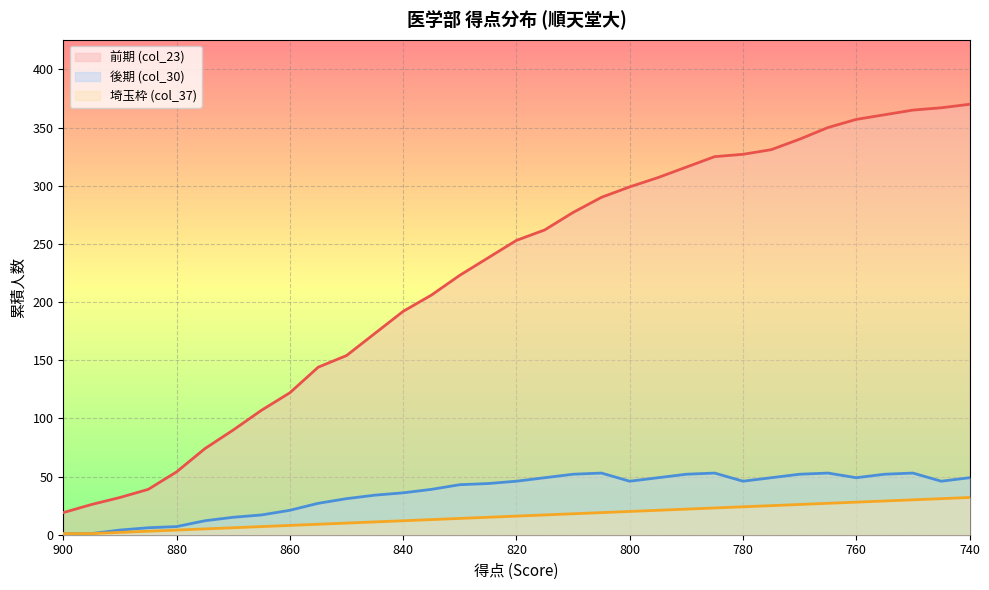

What is the average value of the 後期 (col_30) series?

36